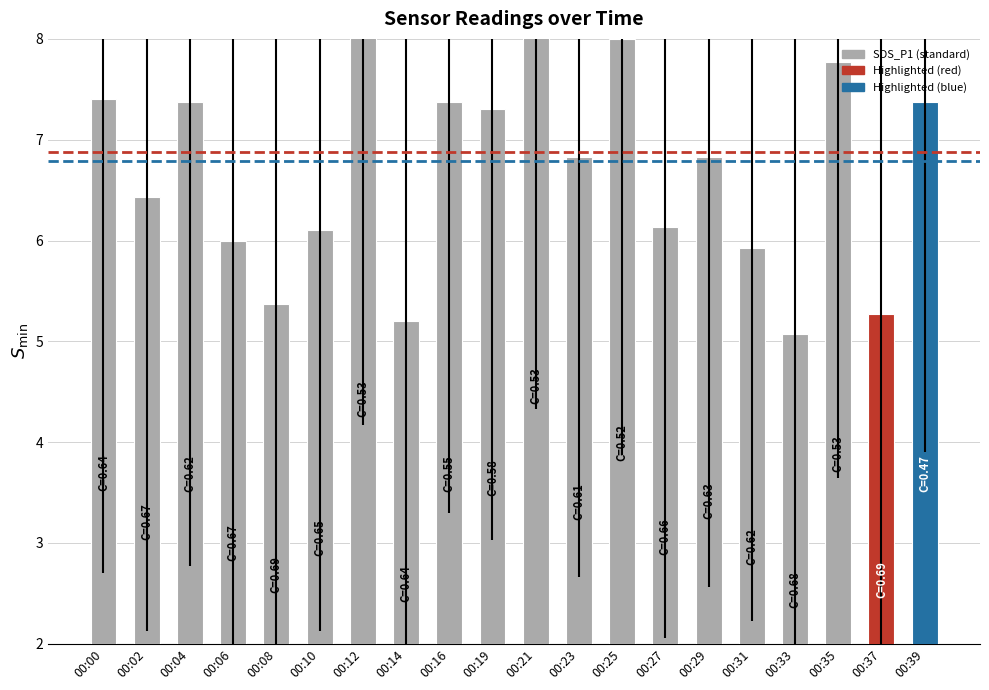

What is the change in value from 00:14 to 00:29?

+1.6